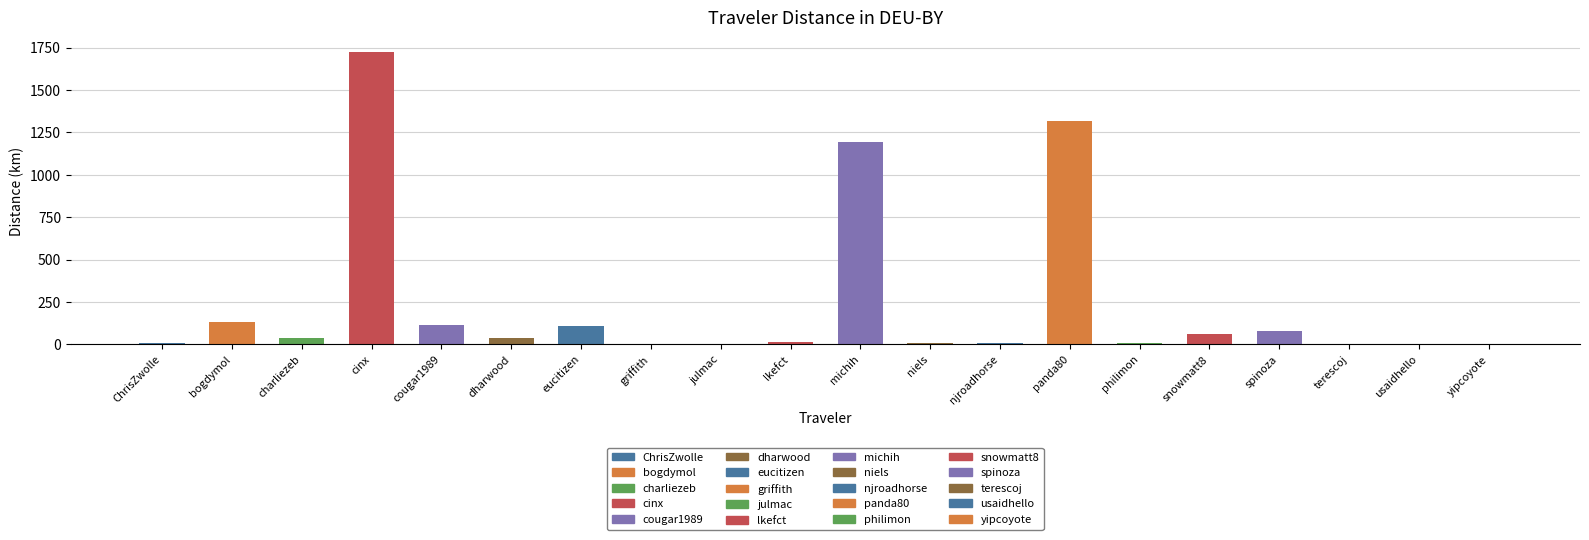

The value at julmac is 2.6. True or false?

False